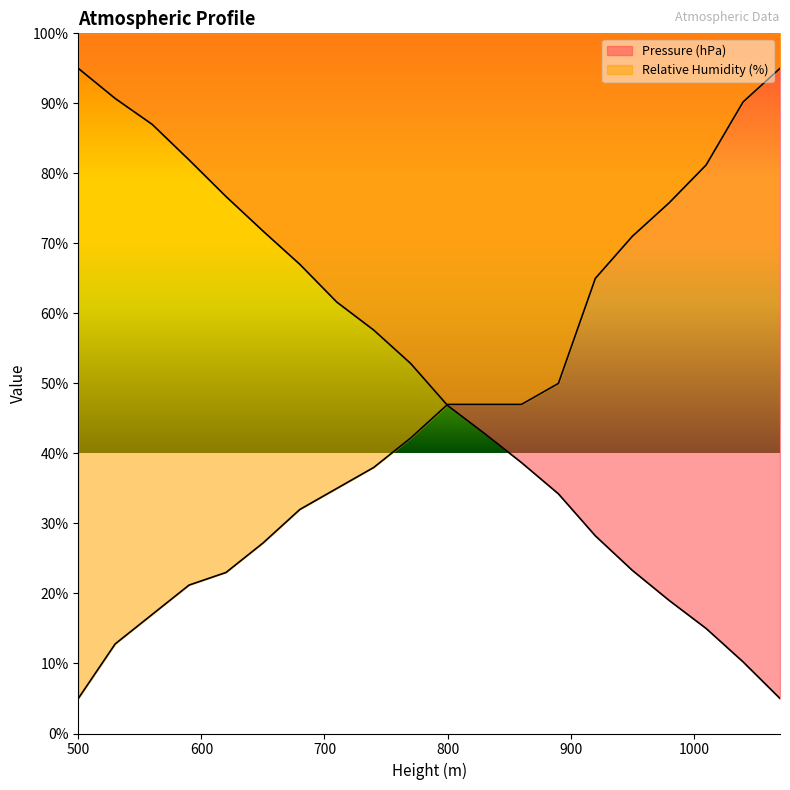

Which series has the largest range (max minus min)?

Pressure (hPa)